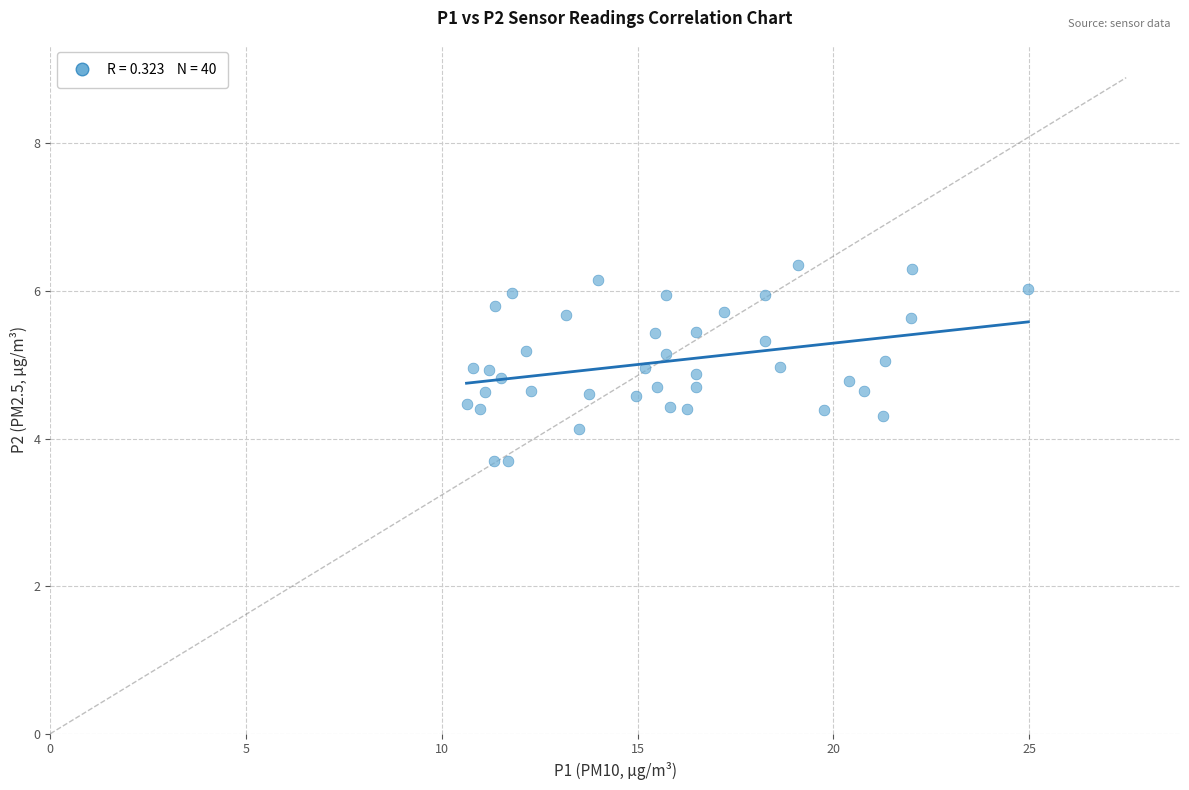

What is the range of X values (max minus min)?

14.3